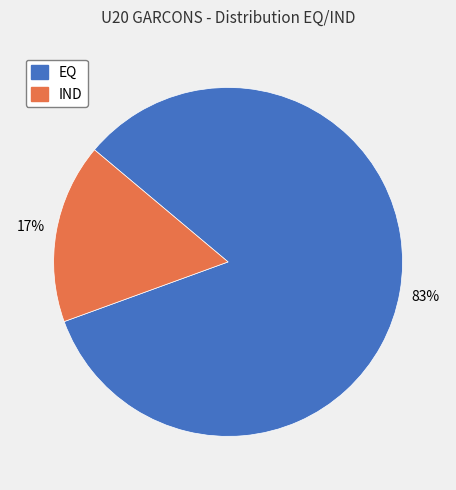

Which slice is the largest?

EQ